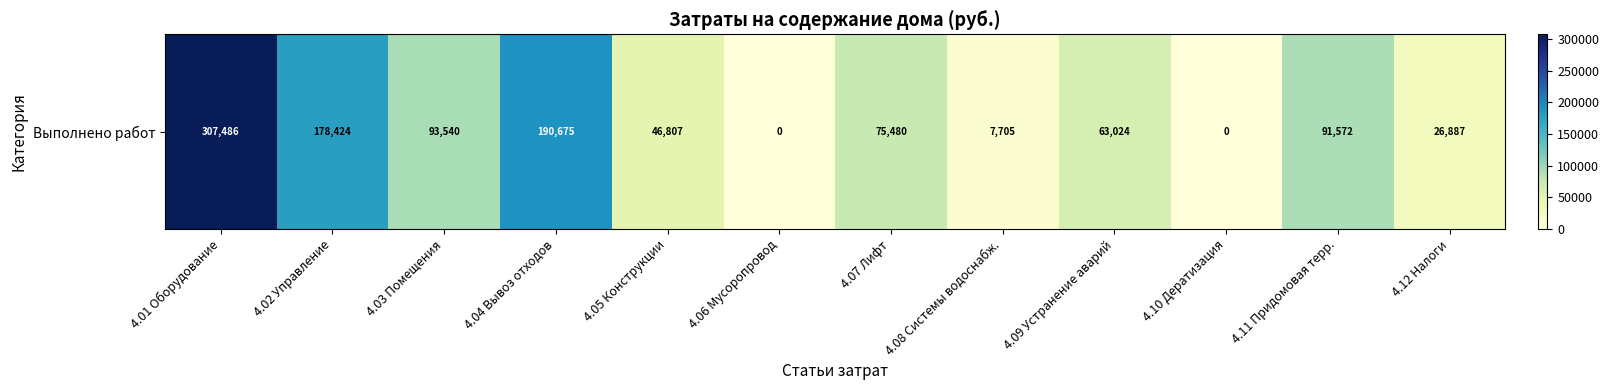

The chart shows a value of 43689.8 at 4.07 Лифт. True or false?

False